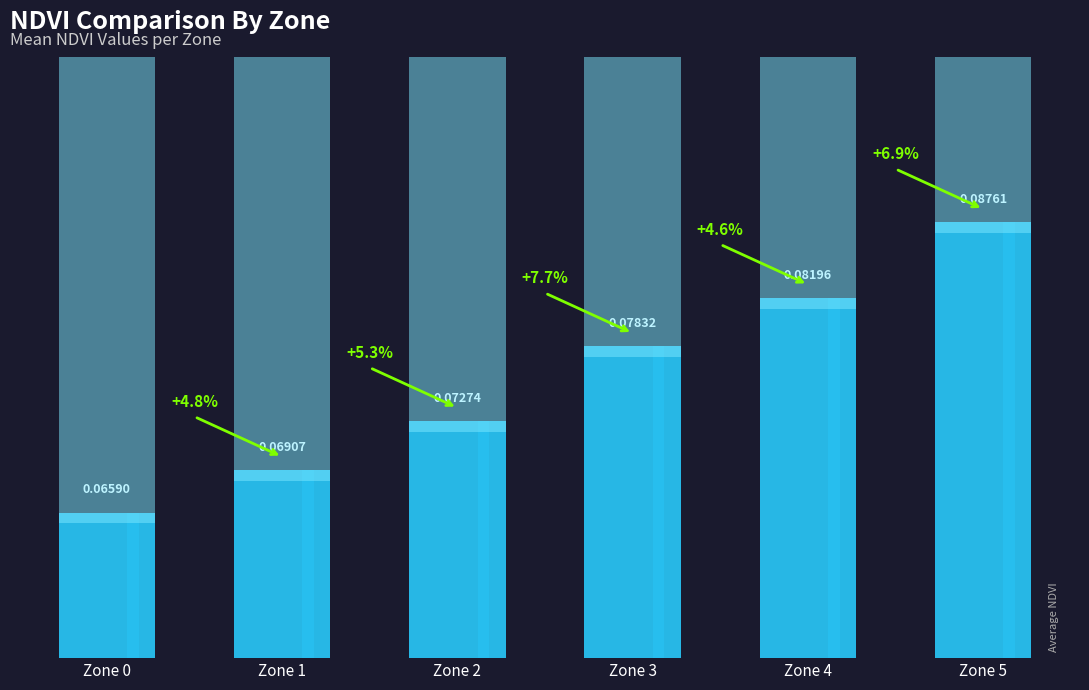

Count the values in the range 0 to 1.

6